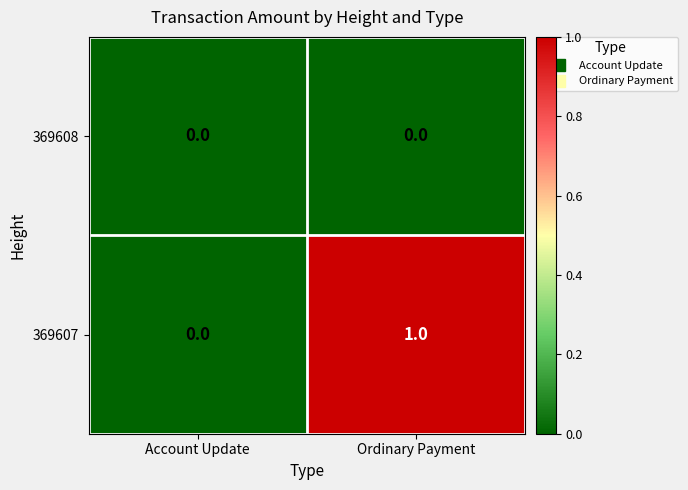

Count the number of categories in the chart.

2